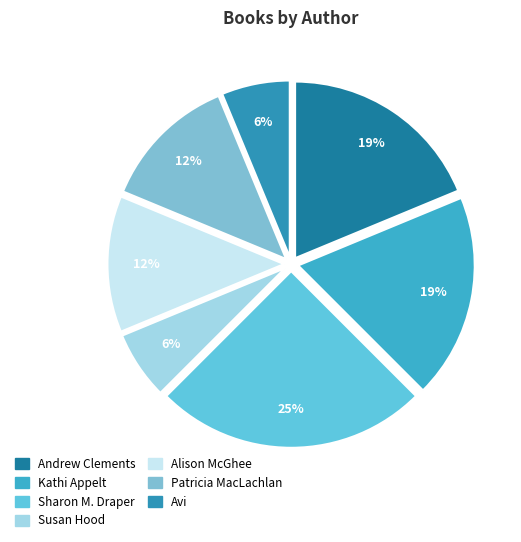

How many slices are in this pie chart?

7